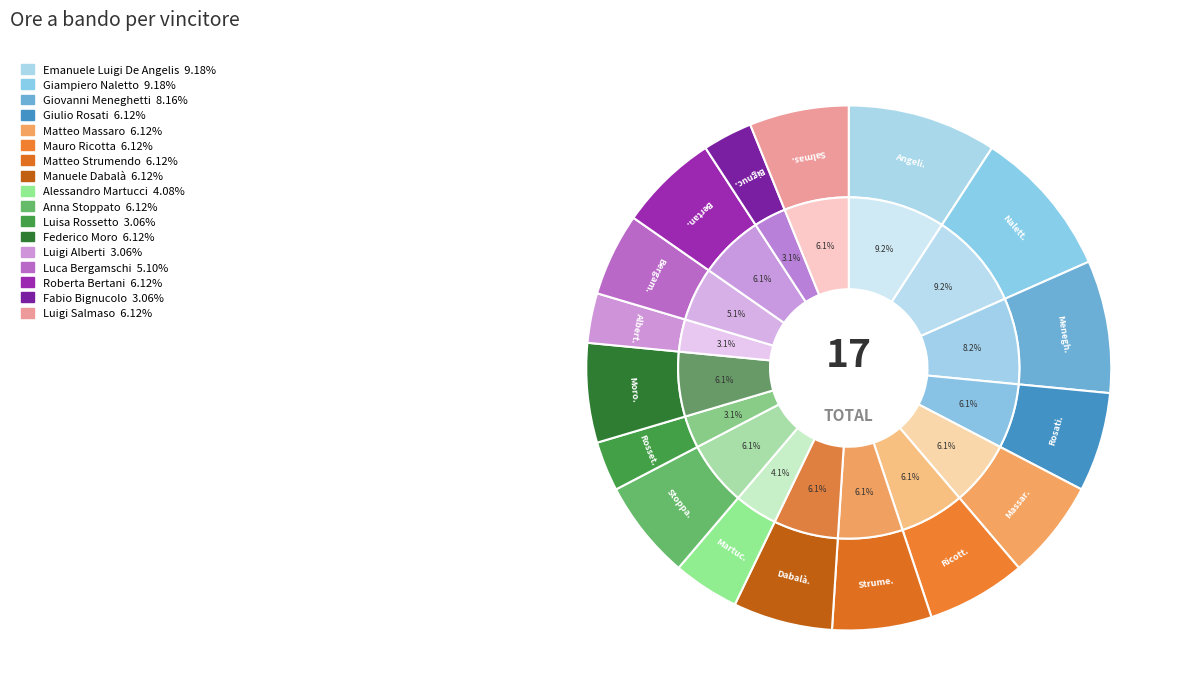

To the nearest percent, what percentage of the pie is Giovanni Meneghetti?

8%